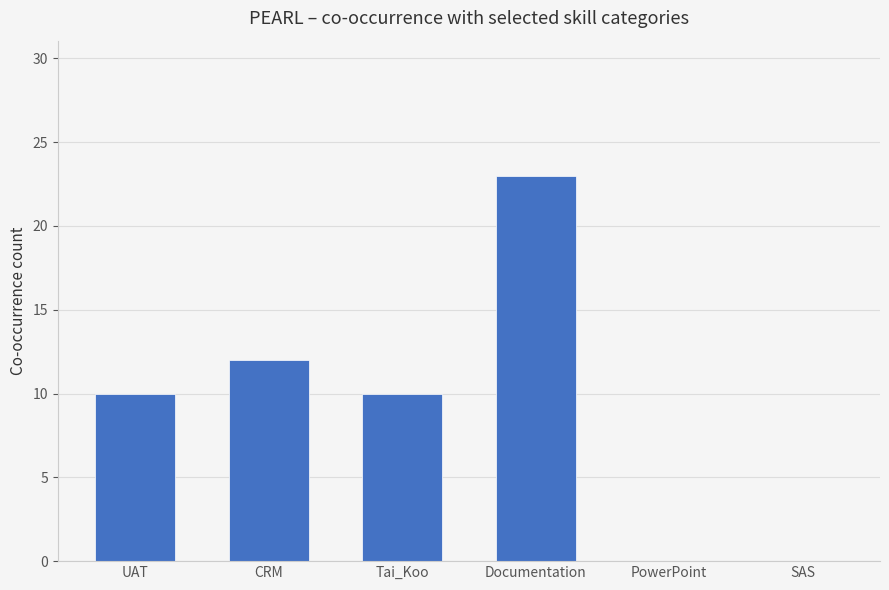

What is the sum of the values at Tai_Koo and SAS?

10